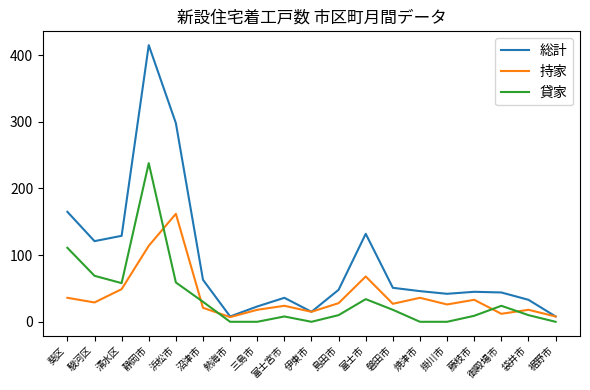

At how many categories does at least one series exceed 220?

2